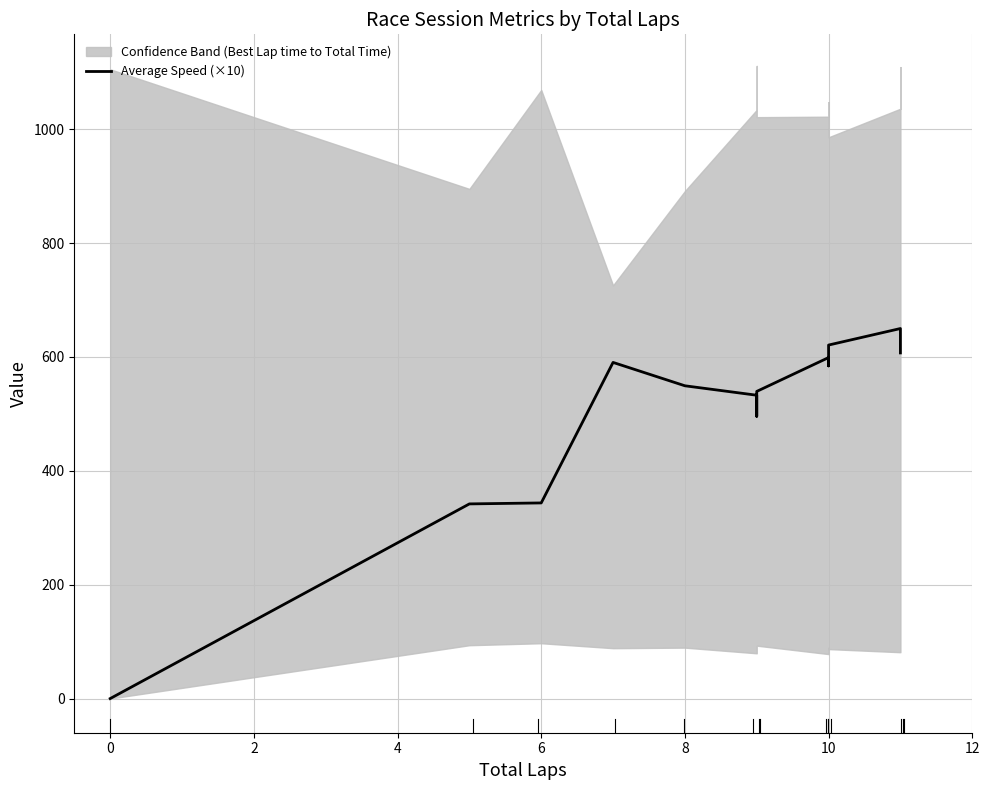

How many interior local peaks (higher than both neighbors) does the data have?

3